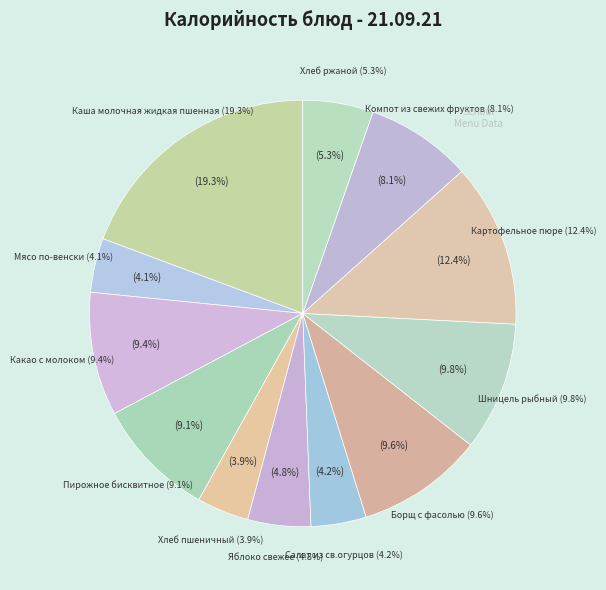

Rank the categories by value from lowest to highest.

Хлеб пшеничный, Мясо по-венски, Салат из св.огурцов, Яблоко свежее, Хлеб ржаной, Компот из свежих фруктов, Пирожное бисквитное, Какао с молоком, Борщ с фасолью, Шницель рыбный, Картофельное пюре, Каша молочная жидкая пшенная